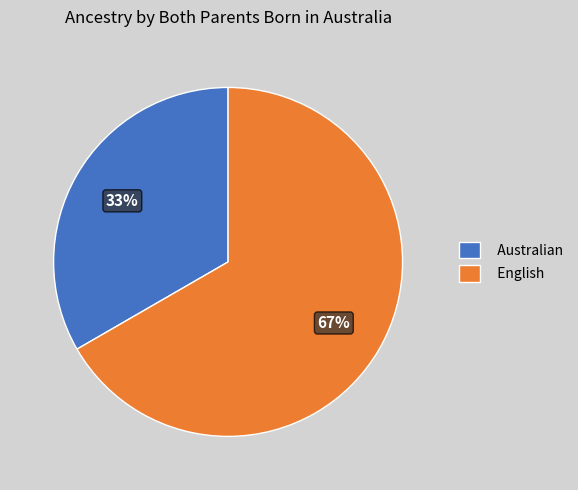

Which category has the biggest portion of the pie?

English